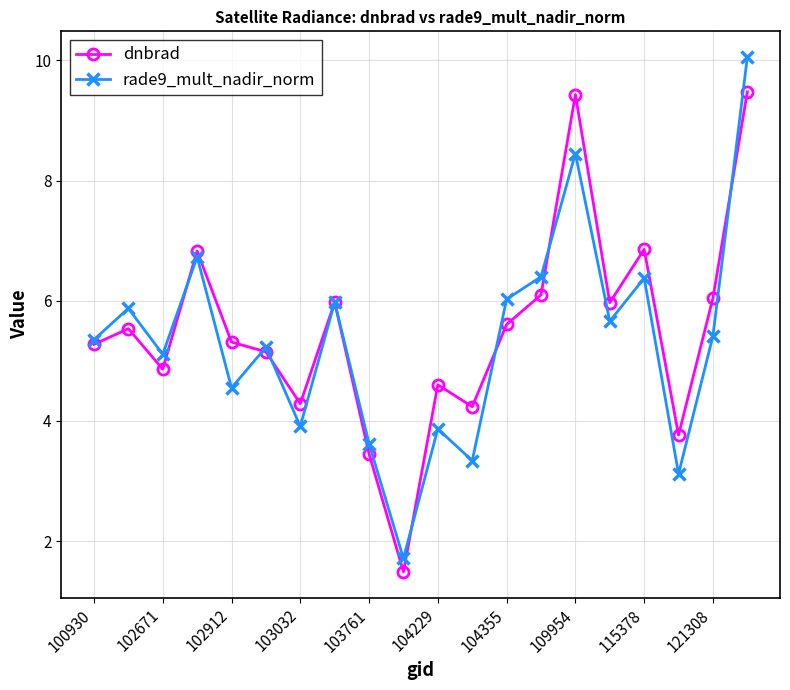

Which series has the widest spread of values?

rade9_mult_nadir_norm